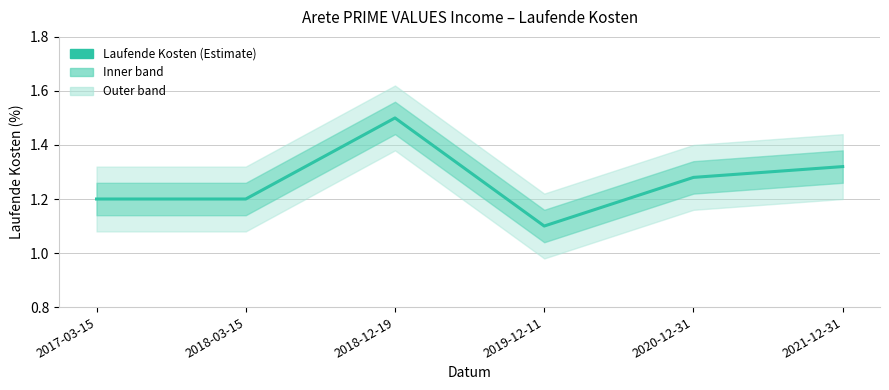

How many lines are shown in the chart?

1